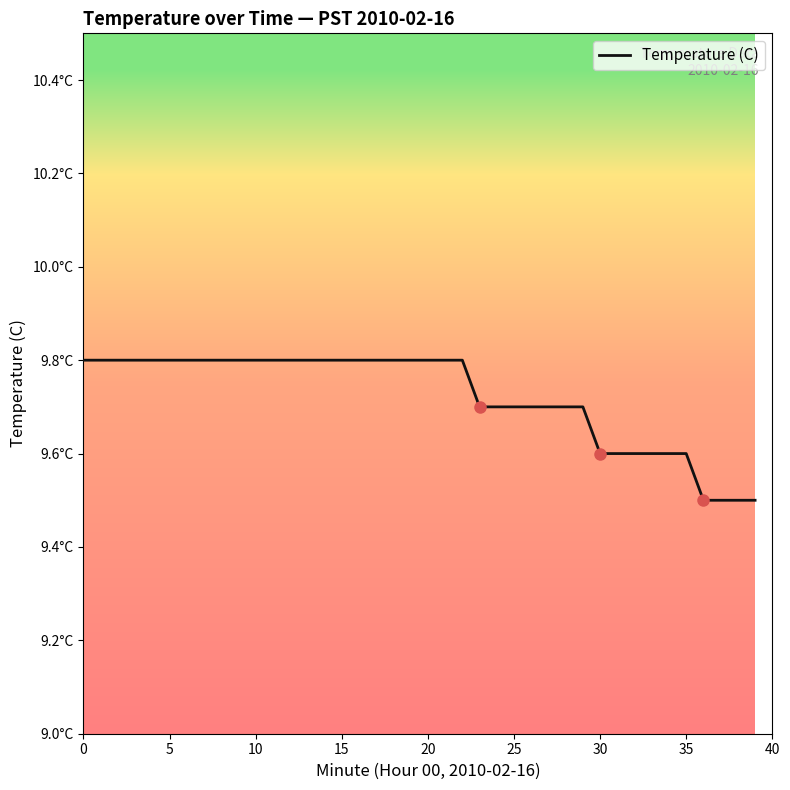

Does the chart have visible grid lines?

No